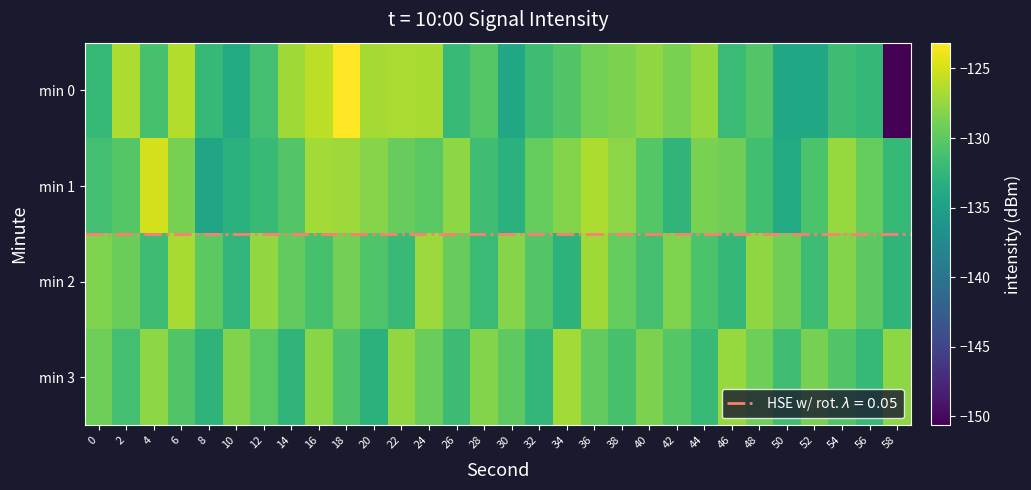

Reading left to right, what are all the values shown in this chart?

min 0: 0=-132.2	2=-126.6	4=-131.1	6=-126.3	8=-132.2	10=-133.8	12=-131.4	14=-127.0	16=-125.9	18=-123.1	20=-126.9	22=-126.6	24=-126.8	26=-132.0	28=-130.4	30=-134.3	32=-131.7	34=-130.6	36=-129.1	38=-128.5	40=-127.7	42=-128.7	44=-127.5	46=-131.9	48=-130.5	50=-134.2	52=-134.2	54=-131.7	56=-132.4	58=-150.6
min 1: 0=-131.4	2=-130.4	4=-125.1	6=-128.8	8=-134.5	10=-133.0	12=-132.1	14=-130.5	16=-126.9	18=-127.2	20=-128.1	22=-129.5	24=-130.2	26=-127.8	28=-131.6	30=-133.1	32=-129.7	34=-128.3	36=-126.5	38=-127.9	40=-130.4	42=-132.6	44=-128.7	46=-129.1	48=-131.5	50=-133.8	52=-130.9	54=-127.4	56=-129.6	58=-132.2
min 2: 0=-128.5	2=-129.3	4=-131.7	6=-126.8	8=-130.1	10=-132.5	12=-127.6	14=-129.8	16=-131.2	18=-128.9	20=-130.7	22=-132.1	24=-127.3	26=-129.5	28=-131.9	30=-128.1	32=-130.5	34=-132.9	36=-127.1	38=-129.7	40=-131.3	42=-128.5	44=-130.9	46=-132.3	48=-127.7	50=-129.1	52=-131.7	54=-128.3	56=-130.1	58=-132.7
min 3: 0=-129.2	2=-131.4	4=-127.8	6=-130.6	8=-132.8	10=-128.4	12=-130.2	14=-132.6	16=-128.0	18=-130.8	20=-133.0	22=-127.6	24=-129.4	26=-131.8	28=-128.2	30=-130.0	32=-132.4	34=-127.0	36=-129.8	38=-131.2	40=-128.6	42=-130.4	44=-132.0	46=-127.4	48=-129.2	50=-131.6	52=-128.8	54=-130.6	56=-132.2	58=-127.8